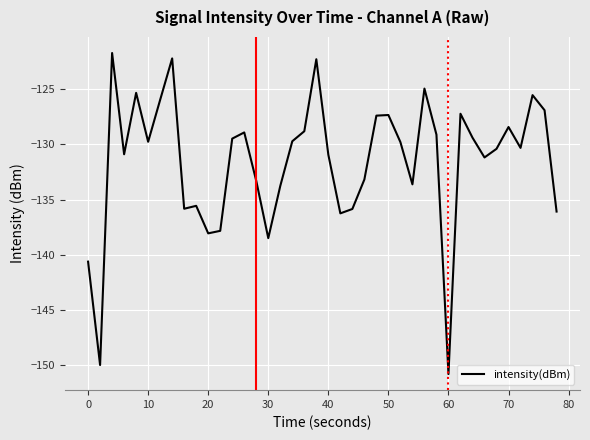

What is the greatest value displayed?

-121.7